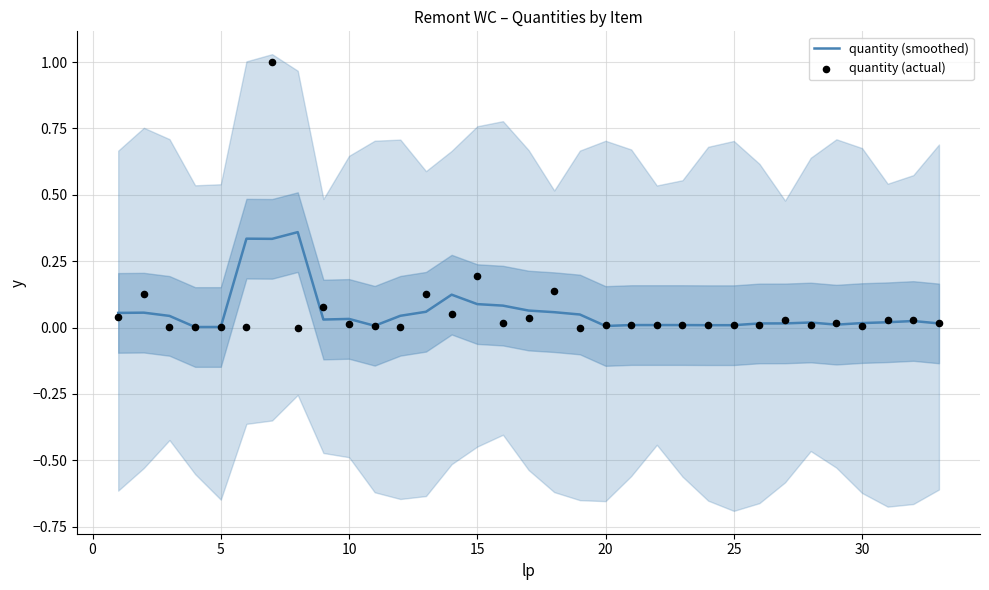

What are all the series names shown in the legend?

quantity (smoothed), quantity (actual)